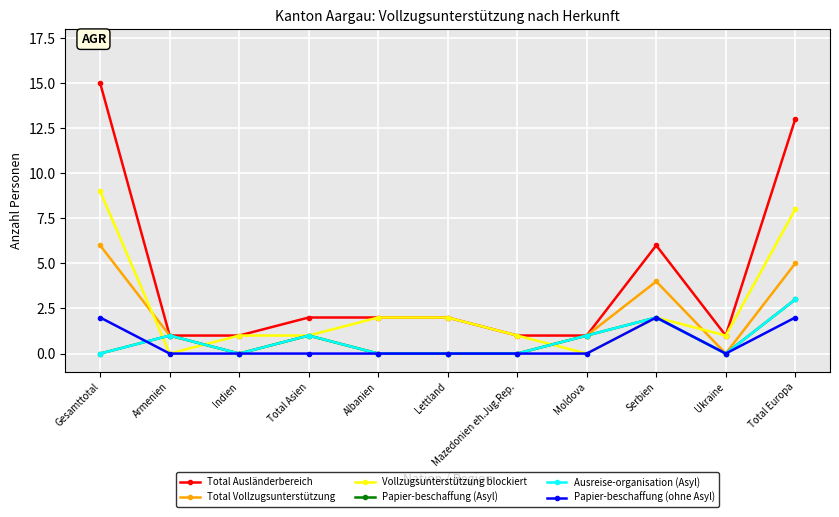

True or false: Total Ausländerbereich has more than 1 interior local peaks.

False